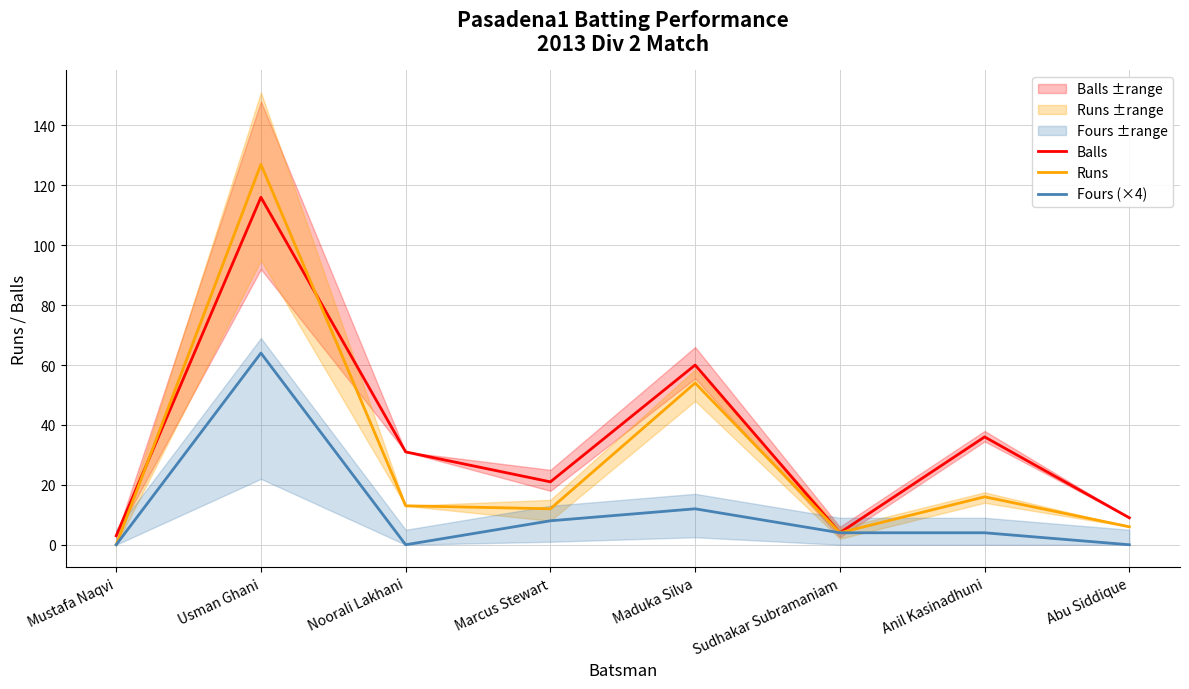

List the labels in order of Balls value, smallest first.

Mustafa Naqvi, Sudhakar Subramaniam, Abu Siddique, Marcus Stewart, Noorali Lakhani, Anil Kasinadhuni, Maduka Silva, Usman Ghani